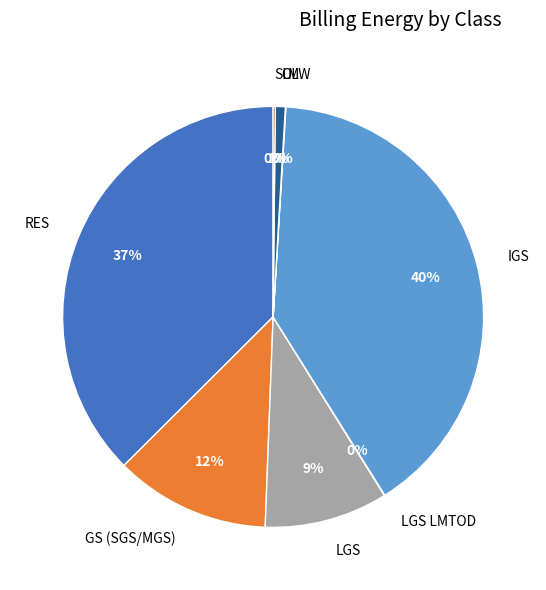

Is LGS the majority of the pie?

No